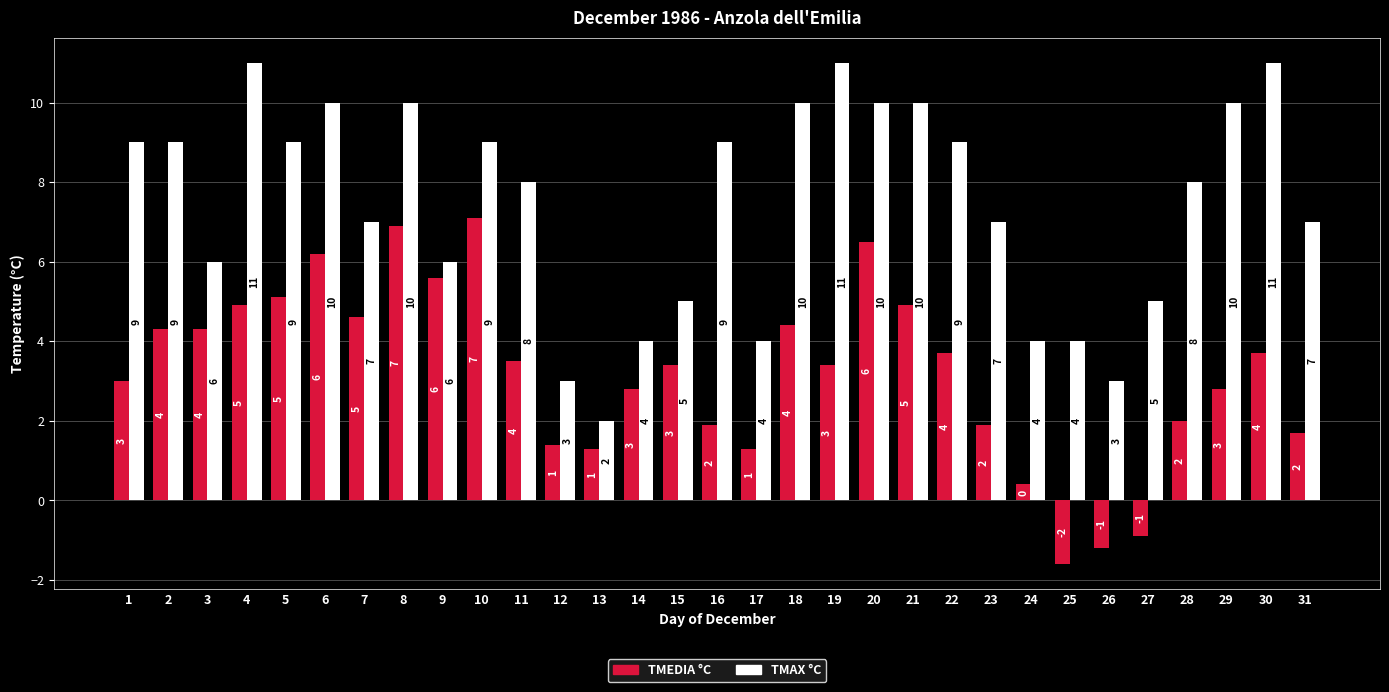

What is the greatest value displayed?

11.0